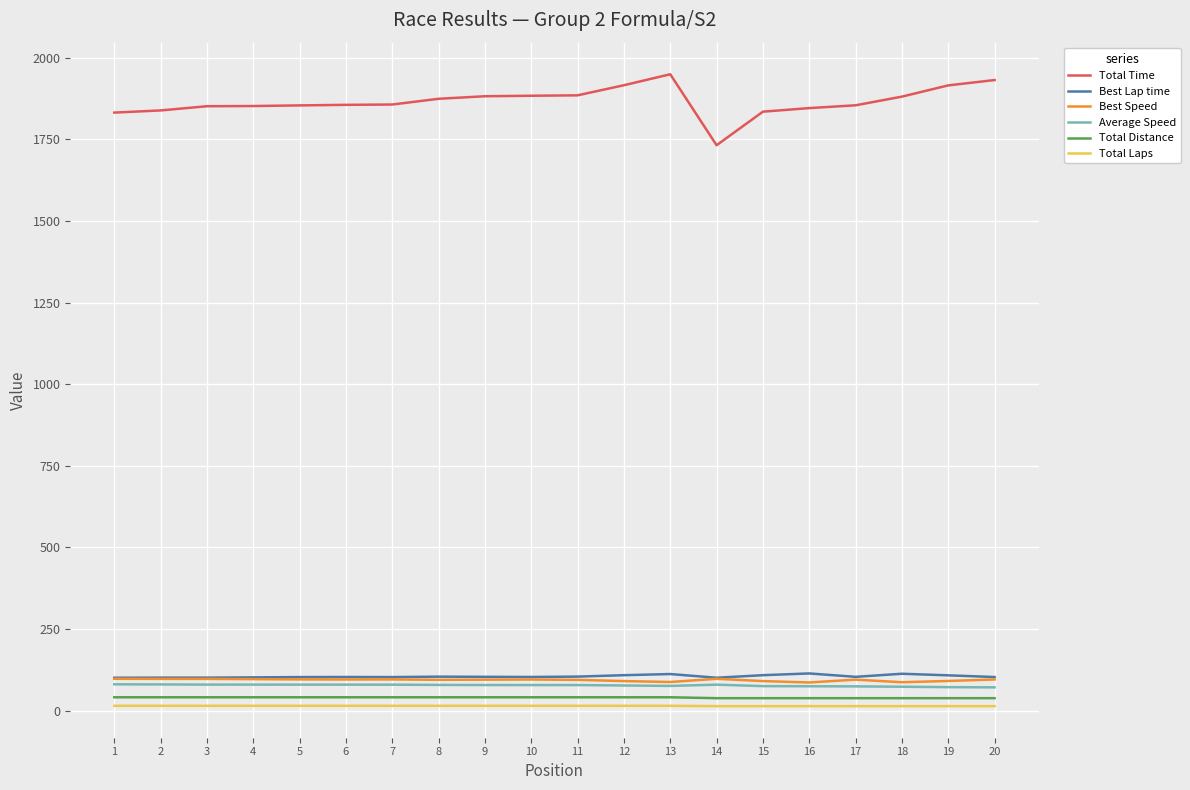

What is the average value of the Best Speed series?

93.9